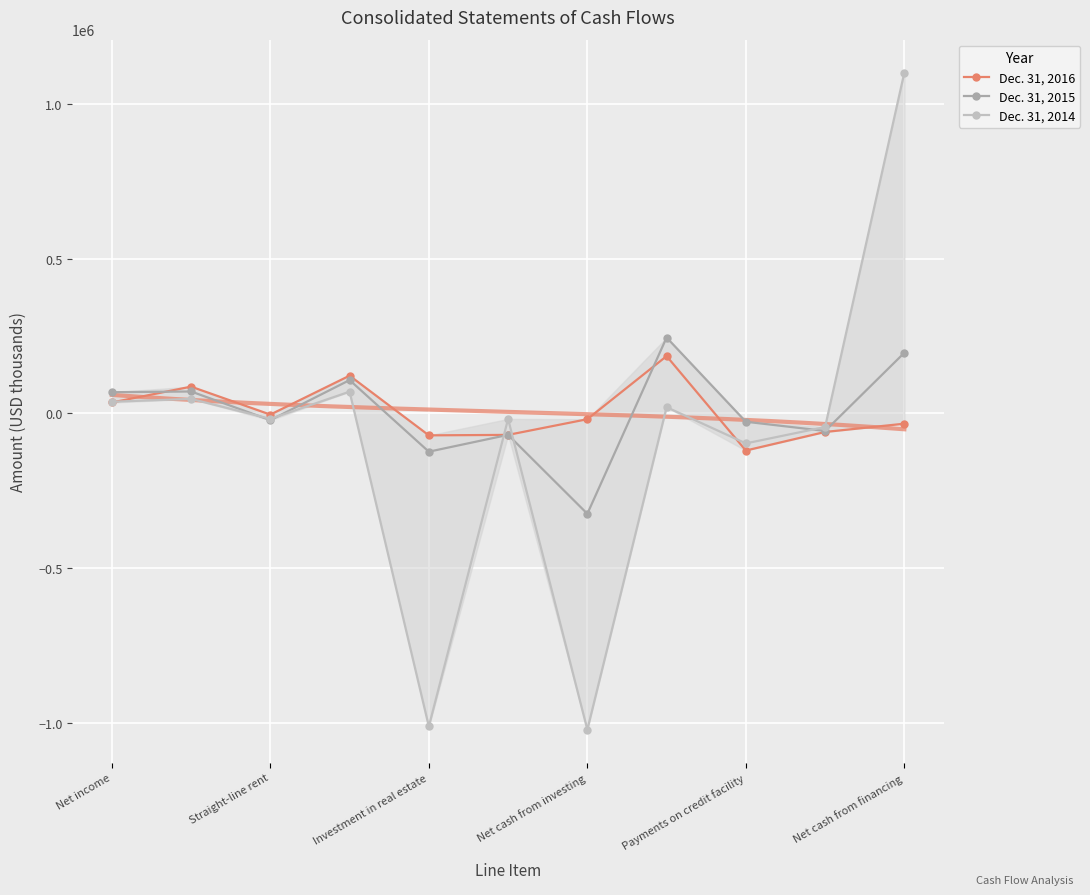

Reading right to left, what are all the values shown in this chart?

Dec. 31, 2016: -33335	-60038	-120000	185000	-18818	-69496	-71000	121803	-3941	86335	35157
Dec. 31, 2015: 195791	-56775	-27000	245000	-324316	-69391	-123753	107511	-21889	70711	68376
Dec. 31, 2014: 1100990	-44013	-97000	20000	-1021697	-17948	-1011333	70132	-17664	46729	37631